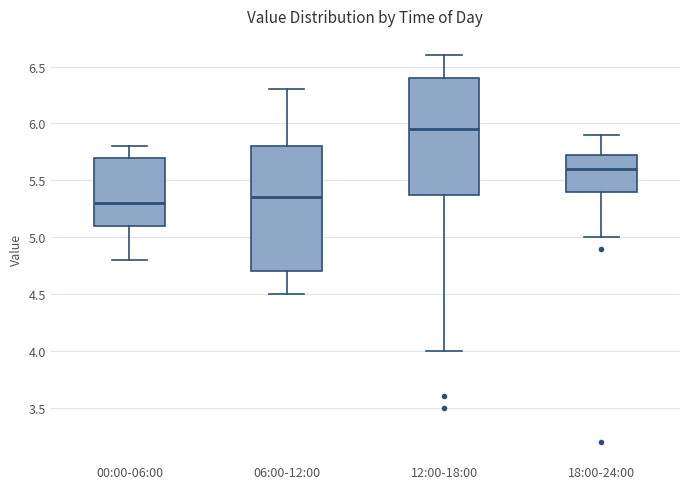

Where does the upper whisker of the box for 18:00-24:00 end on the y-axis? The values are not printed on the chart, so give them approximately, as read against the axis.

5.90